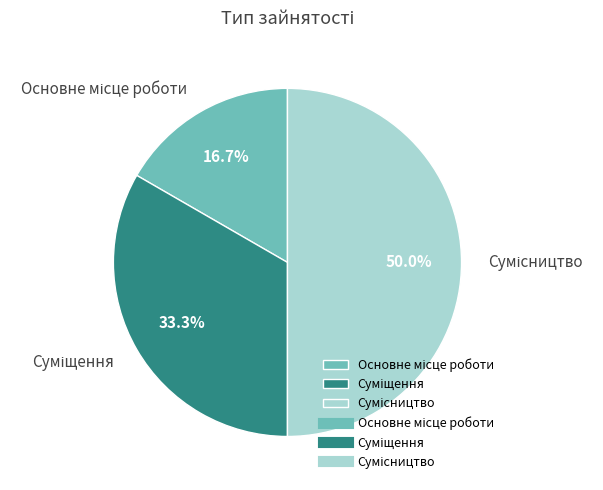

How many slices are in this pie chart?

3